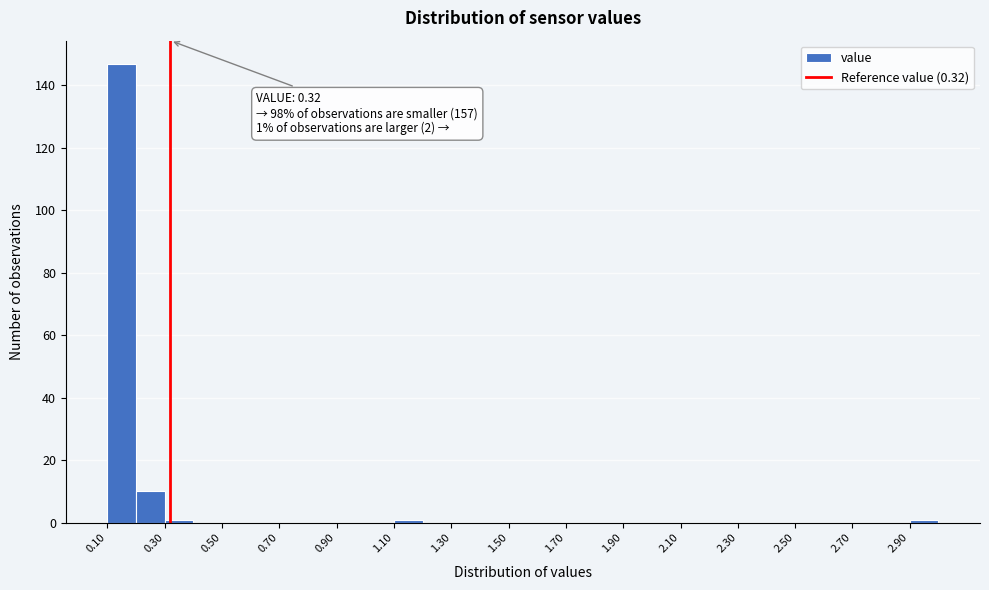

Which range on the x-axis has the tallest bar?

0.1 to 0.2